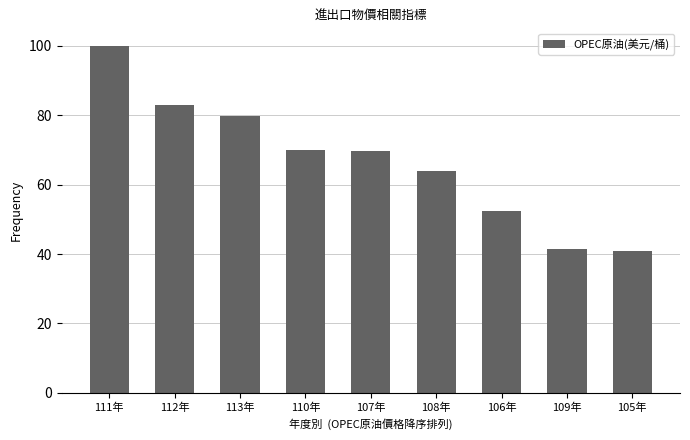

Which label corresponds to the largest value in the chart?

111年